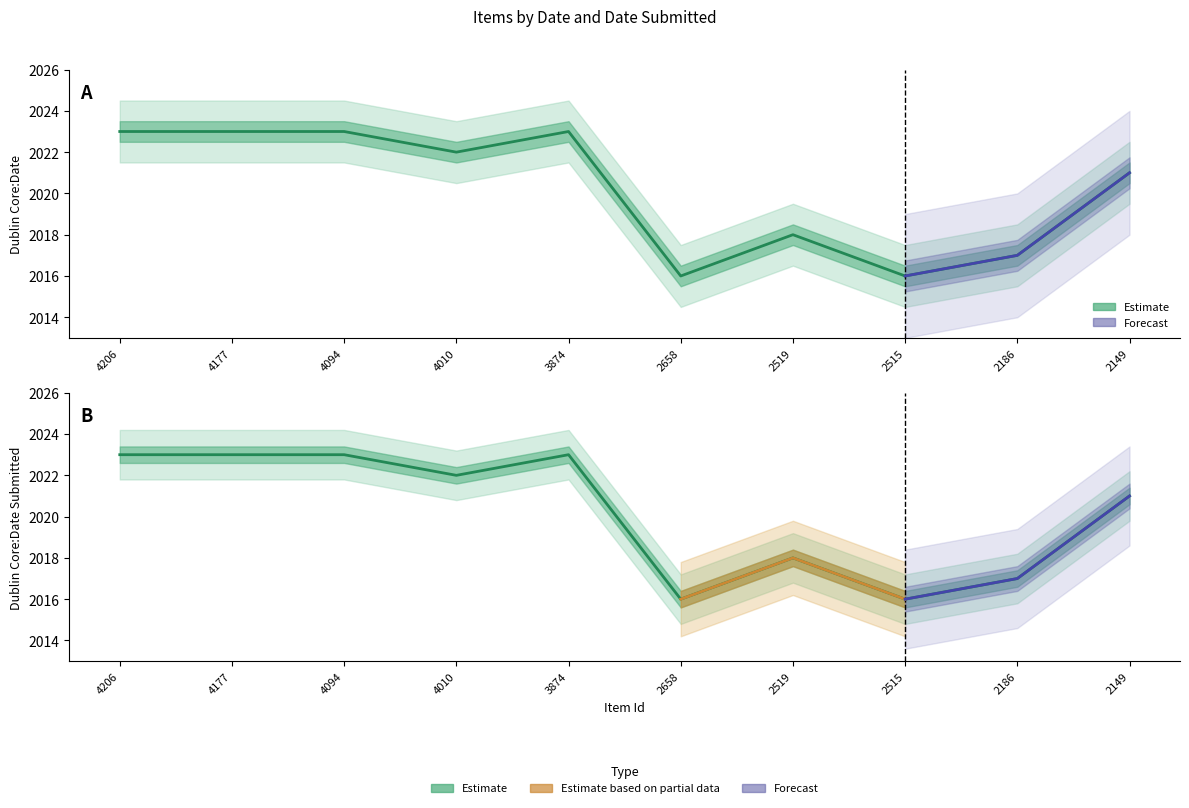

Reading right to left, what are all the values shown in this chart?

Dublin Core:Date: 2021	2017	2016	2018	2016	2023	2022	2023	2023	2023
Dublin Core:Date Submitted: 2021	2017	2016	2018	2016	2023	2022	2023	2023	2023